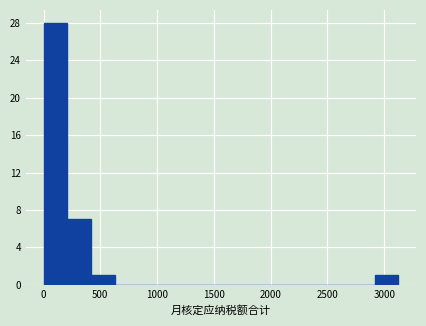

Which range on the x-axis has the tallest bar?

0 to 200